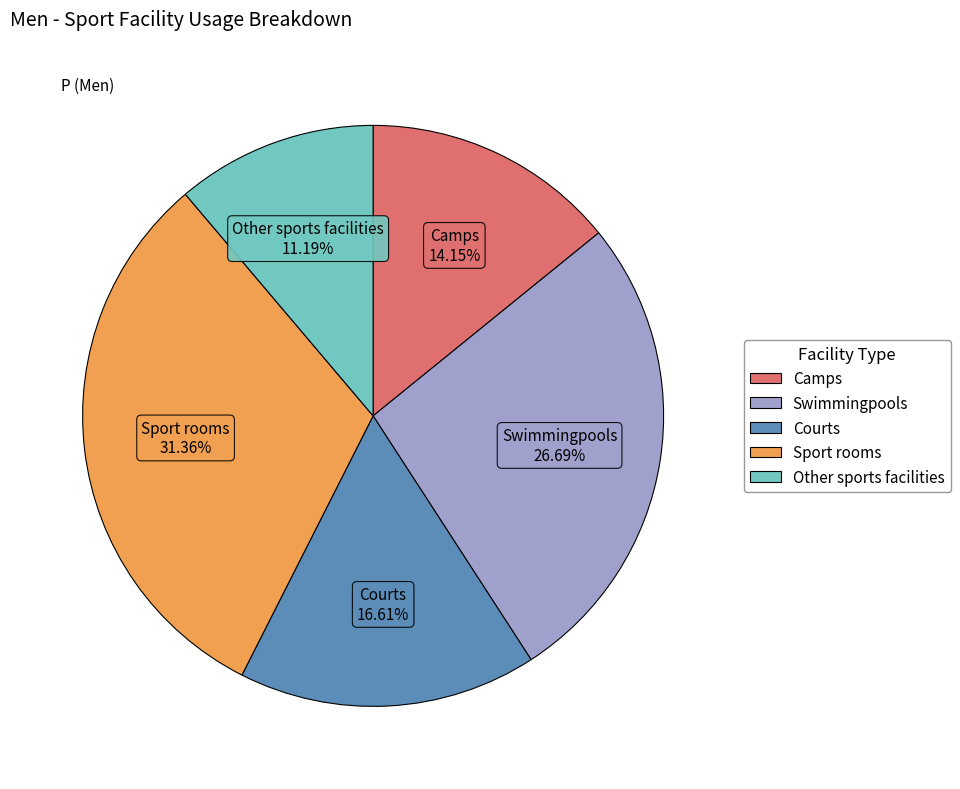

The Sport rooms slice represents 37% of the pie. True or false?

False